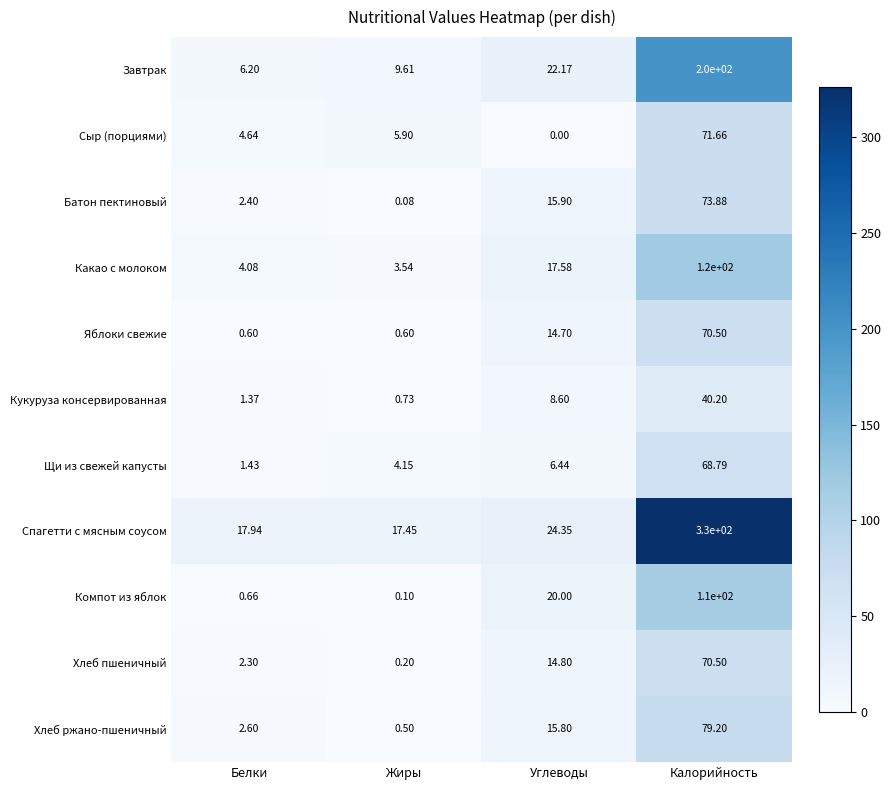

At which label is Компот из яблок closest to 55?

Углеводы